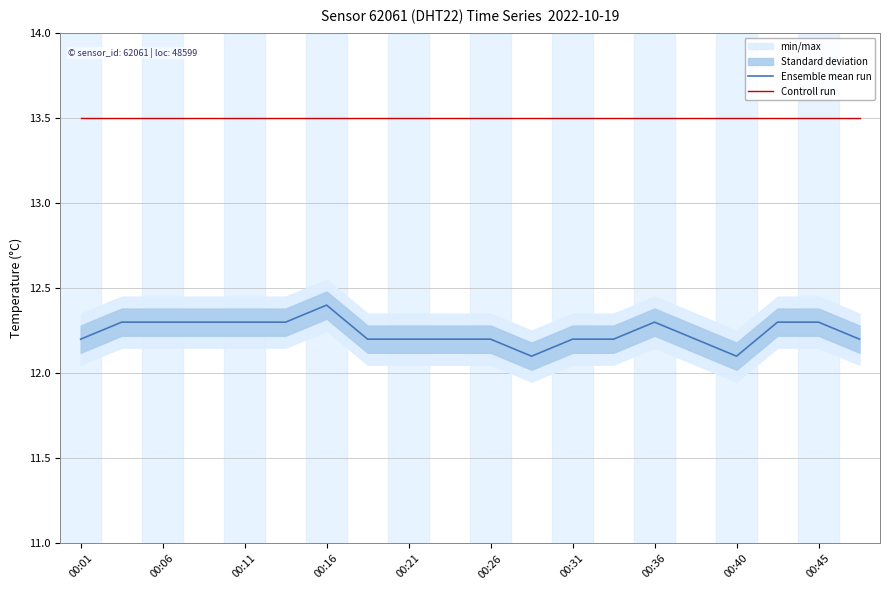

Rank the series by their average value, from lowest to highest.

Ensemble mean run, Controll run